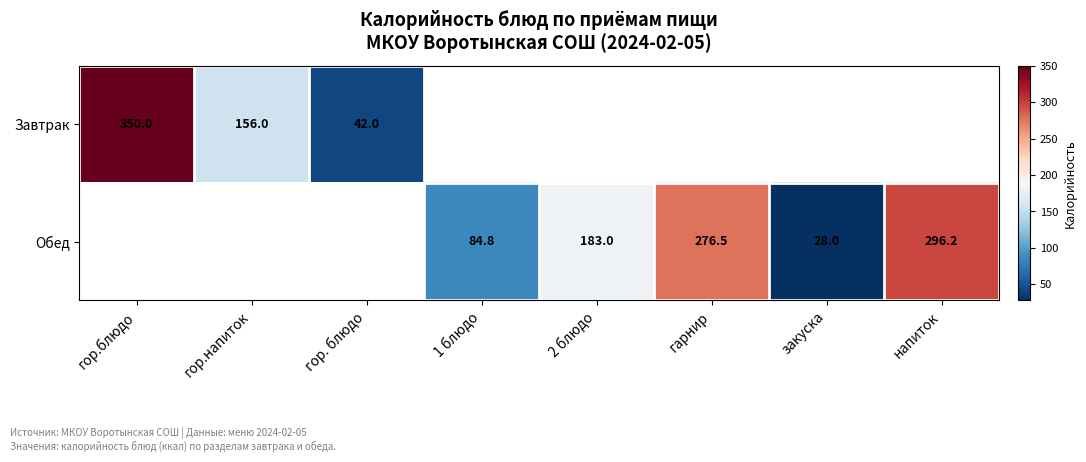

True or false: Обед has a value of 58.8 at гарнир.

False